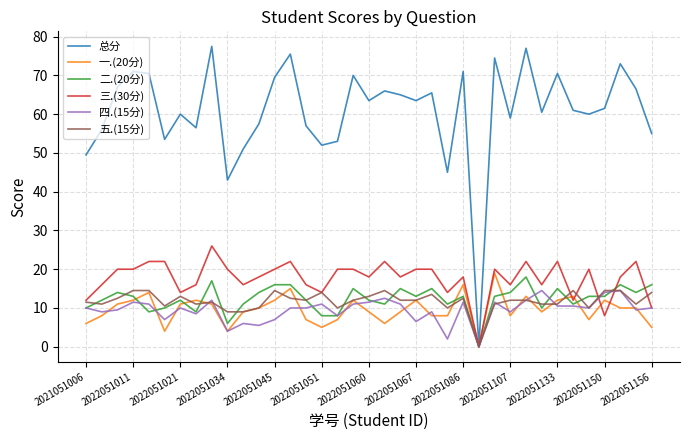

Which series has the largest total across all categories?

总分